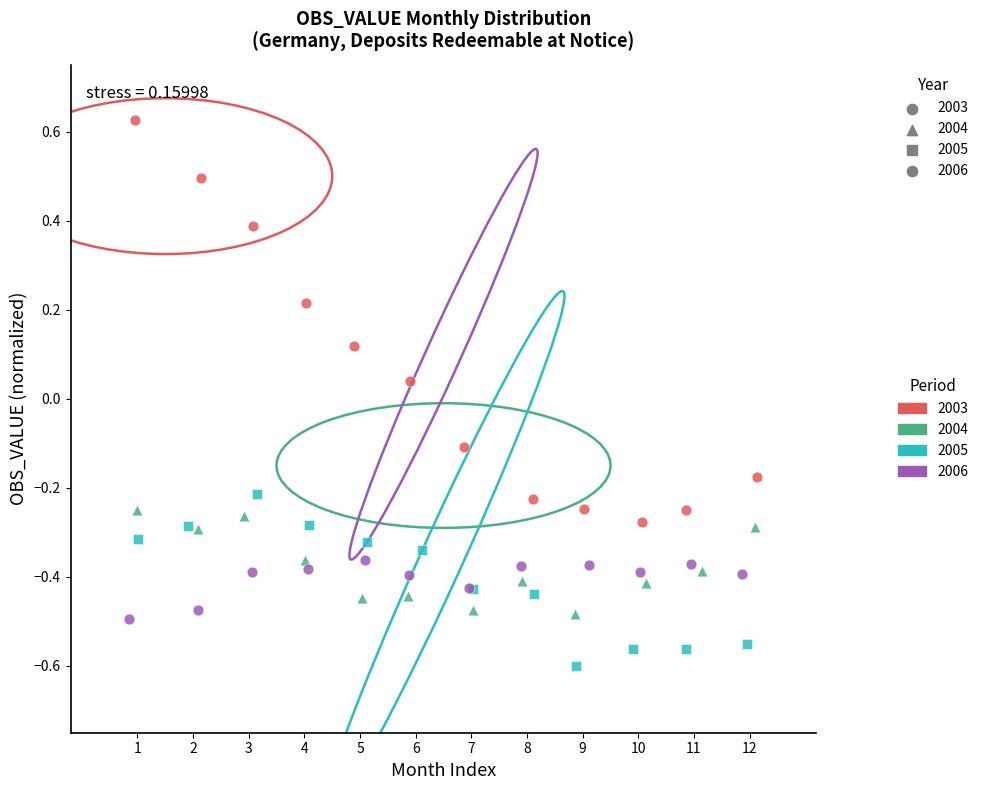

Which series reaches the minimum Y coordinate?

2005